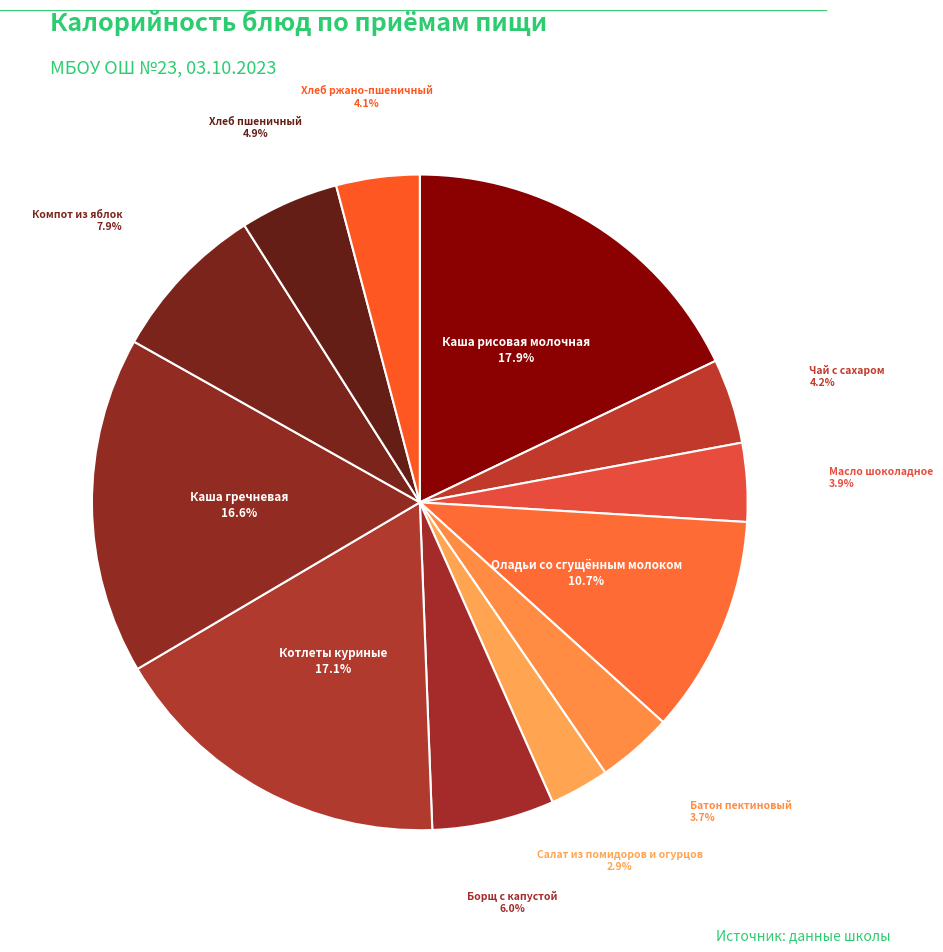

Is Компот из яблок the majority of the pie?

No